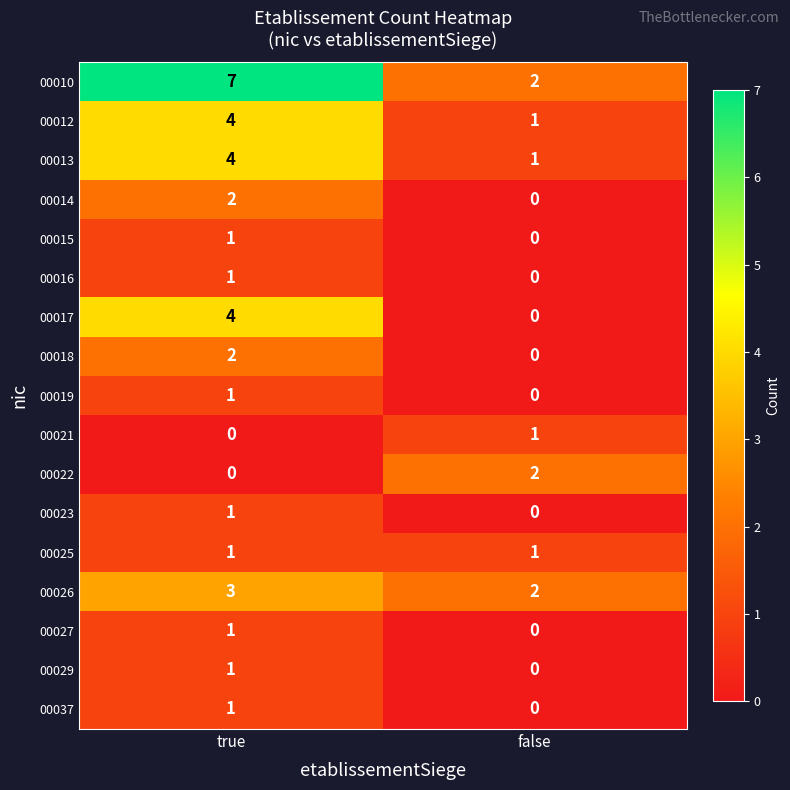

What is the sum of all 00013 values?

5